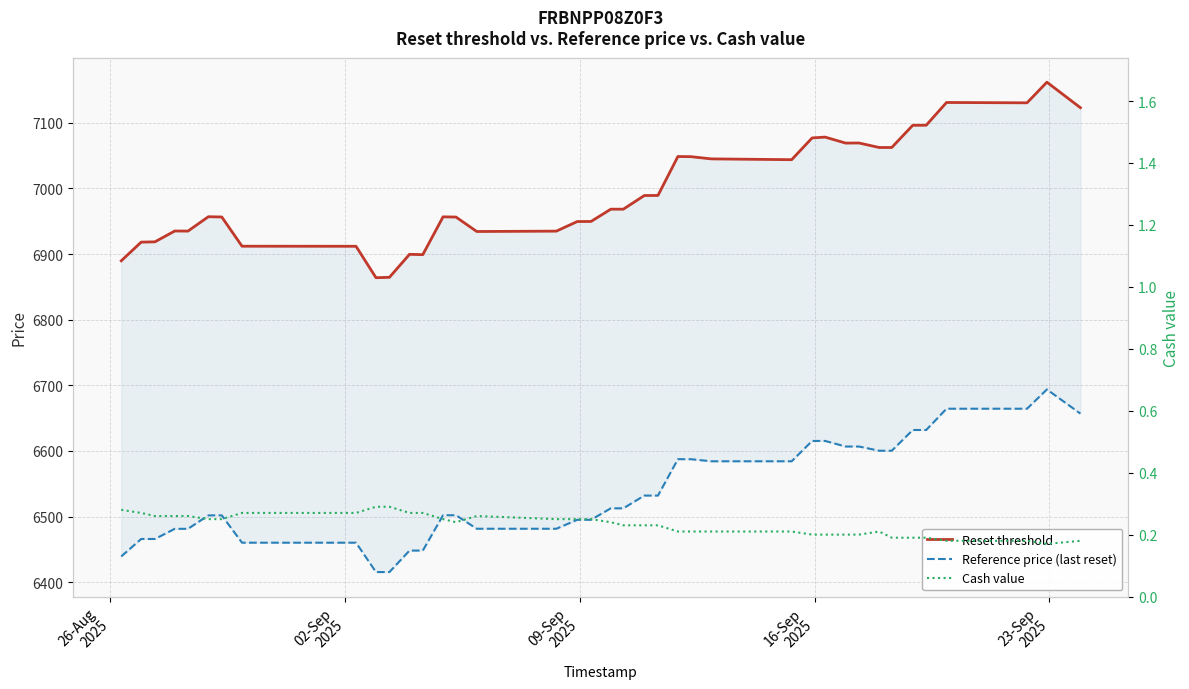

How many interior local valleys does the Reference price (last reset) series have?

1